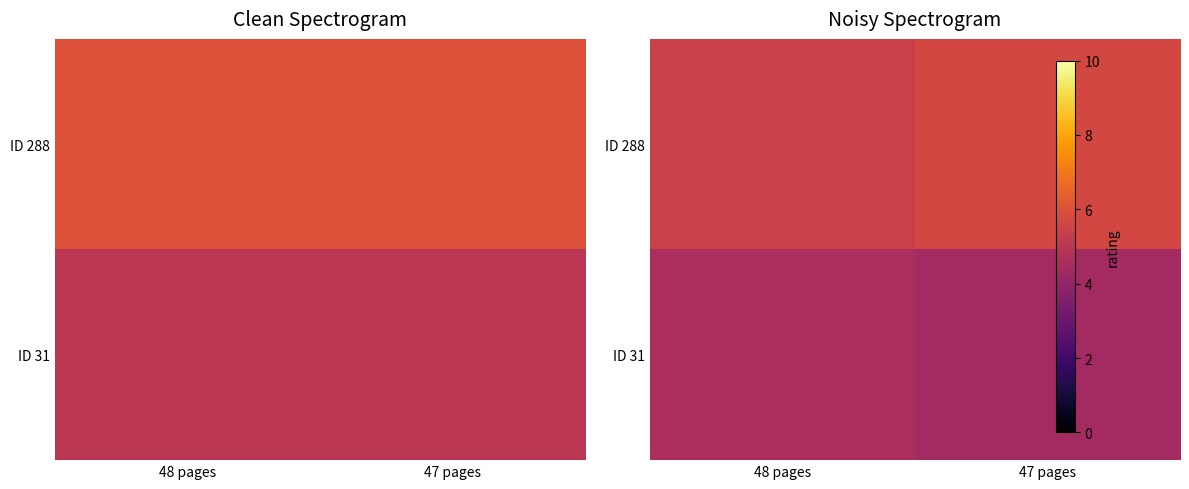

What is the difference between the ID 288 values at 48 pages and 47 pages?

0.3